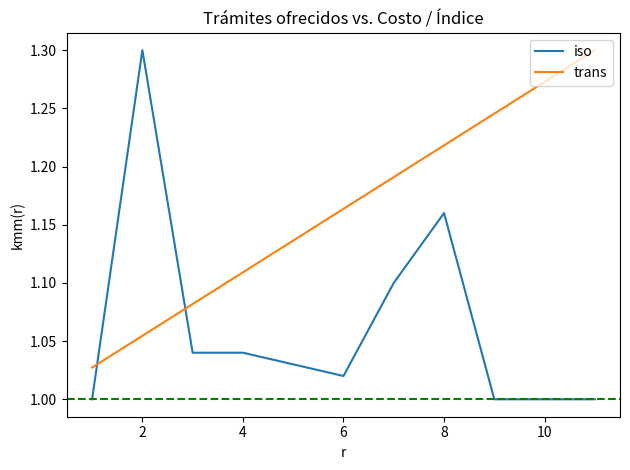

Which series has the largest total across all categories?

trans